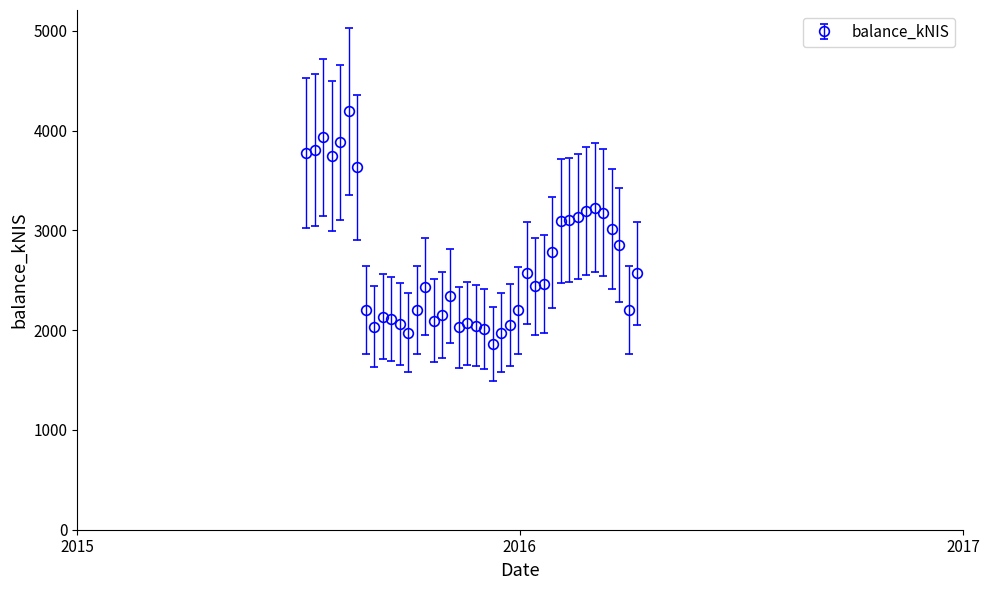

What is the sum of all values?

106794.7